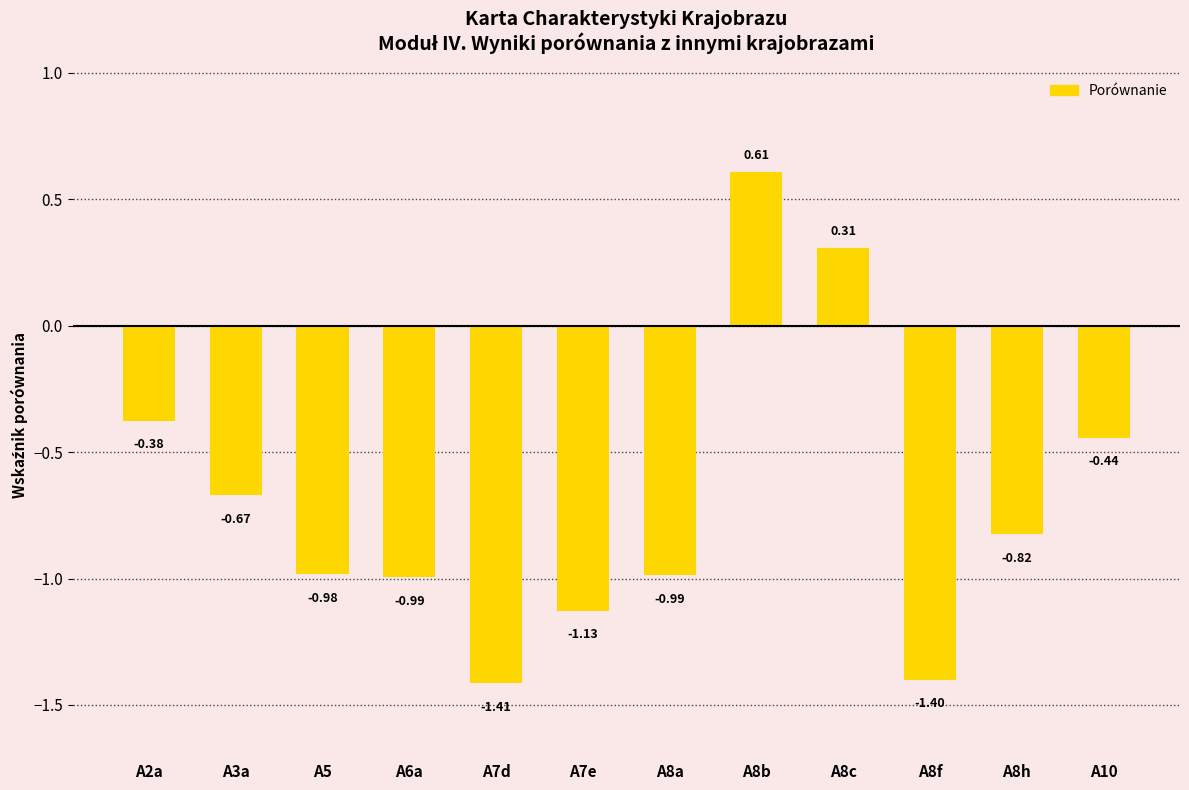

What is the sum of all values?

-8.3